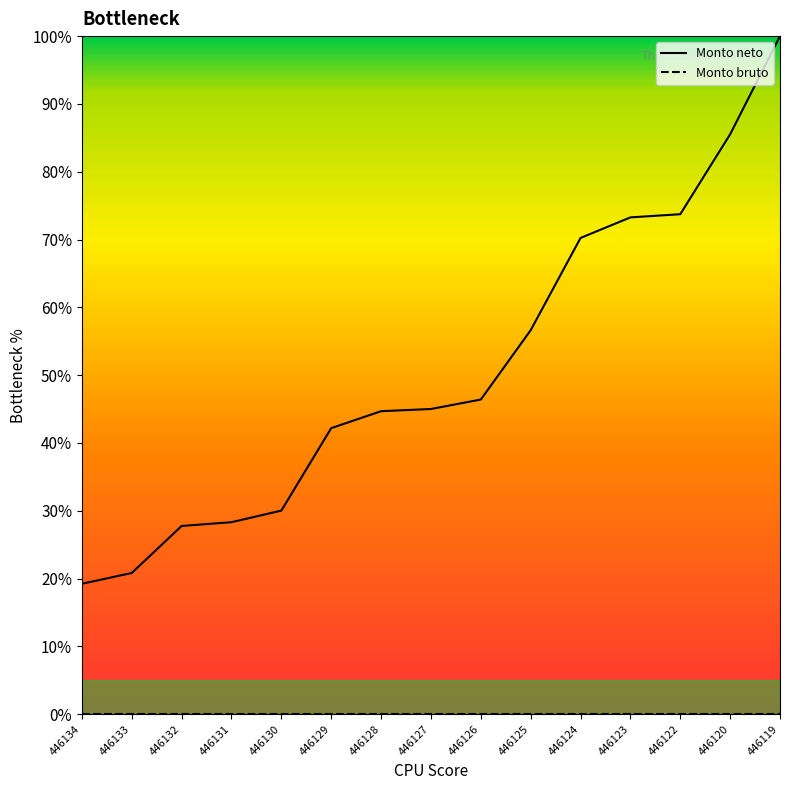

Which series has the largest total across all categories?

Monto neto